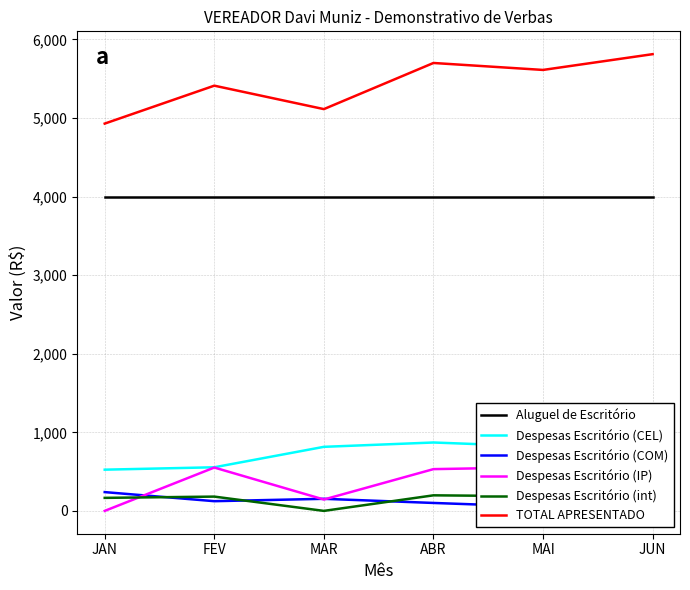

What position from the left is FEV?

2